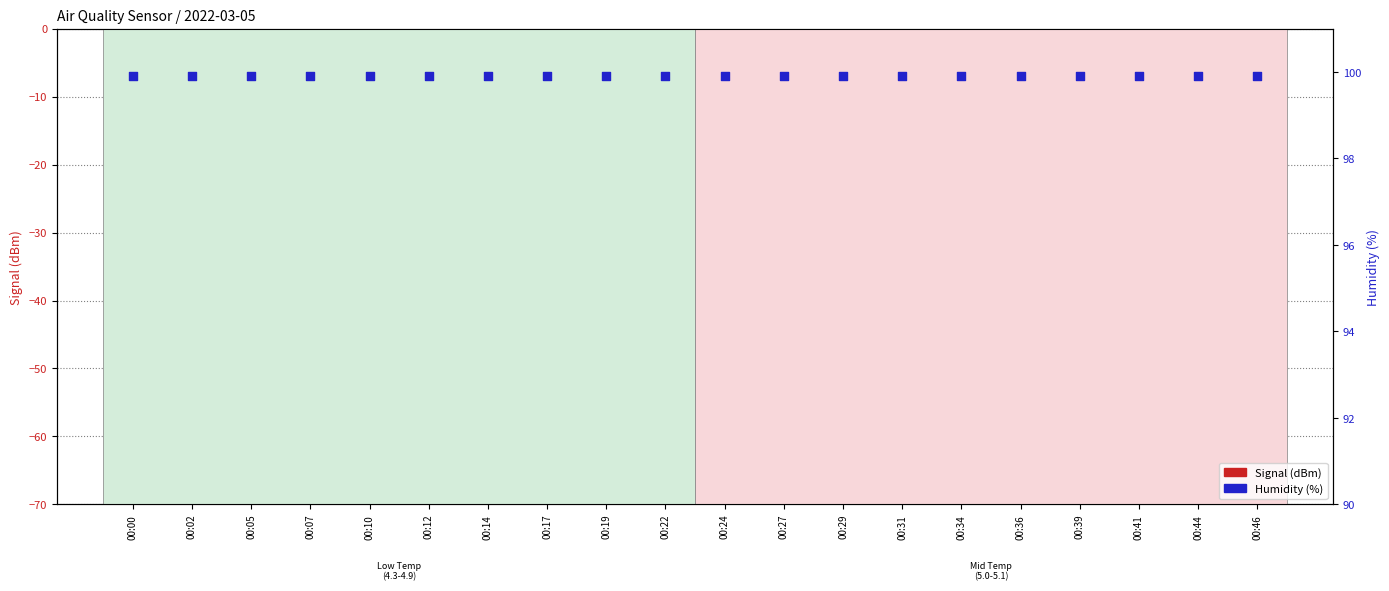

Which series contains the highest Y value?

Humidity (%)